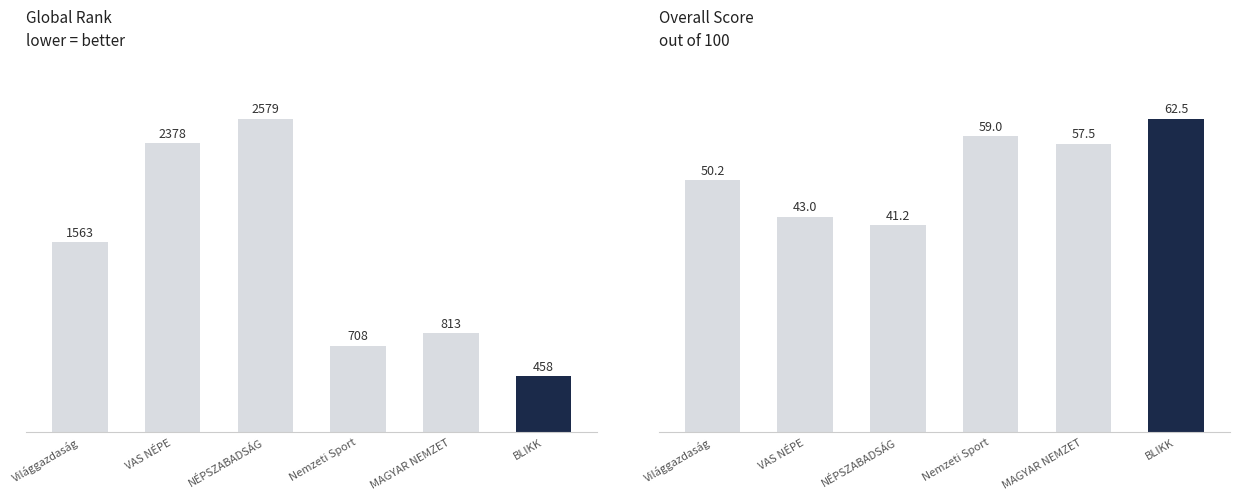

What is the label of the 1st bar from the left?

Világgazdaság